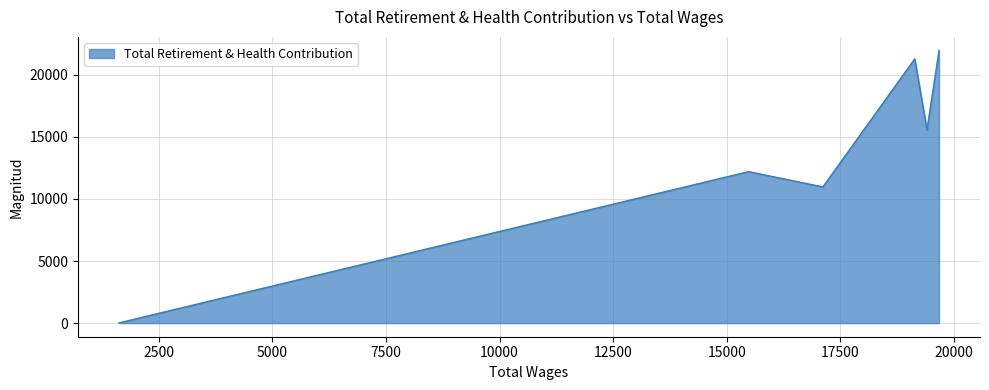

How many interior local peaks (higher than both neighbors) does the data have?

2